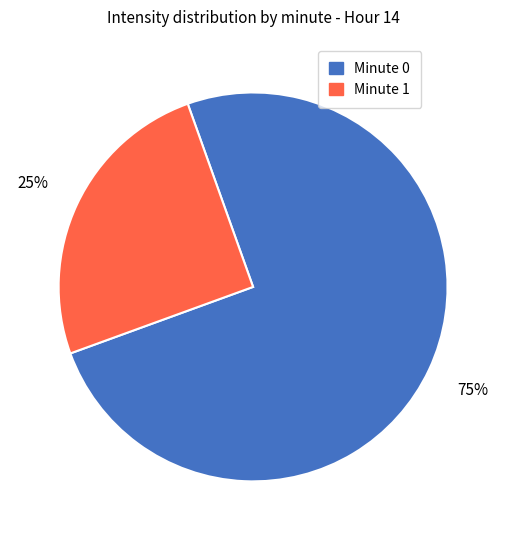

What percentage is the Minute 0 slice, to the nearest percent?

75%